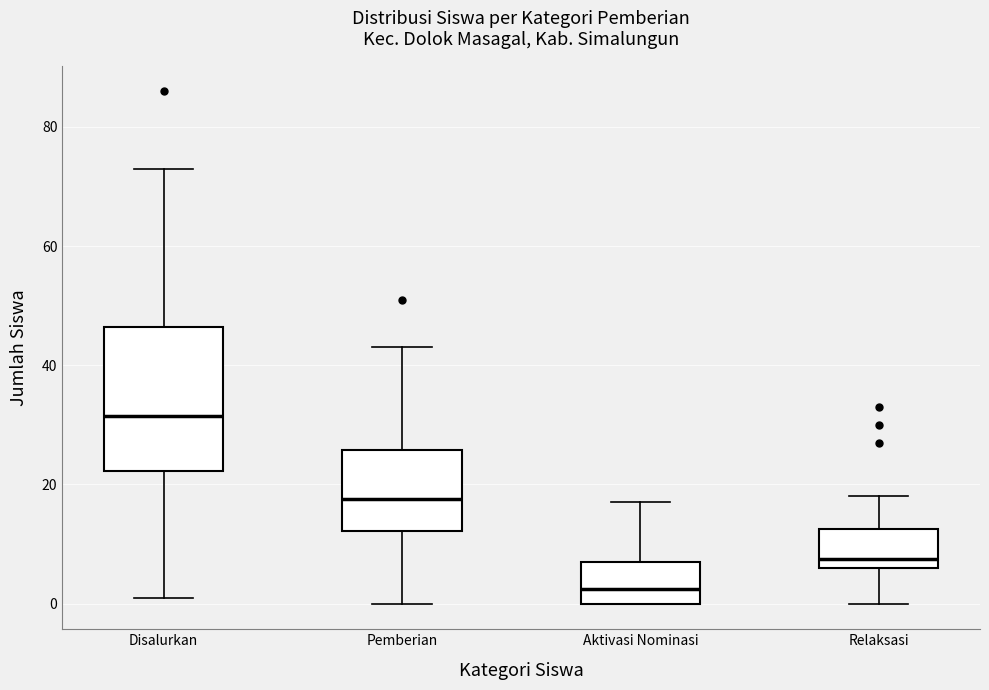

Reading left to right, transcribe this box plot: for each box, give where its median line is, the range the box spans, and where its two whiskers end, as read against the y-axis. The values are not printed on the chart, so give them approximately, as read against the axis.

Disalurkan: median 32, box 22 to 46, whiskers 2 to 74
Pemberian: median 18, box 12 to 26, whiskers 0 to 44
Aktivasi Nominasi: median 2, box 0 to 8, whiskers 0 to 18
Relaksasi: median 8, box 6 to 12, whiskers 0 to 18